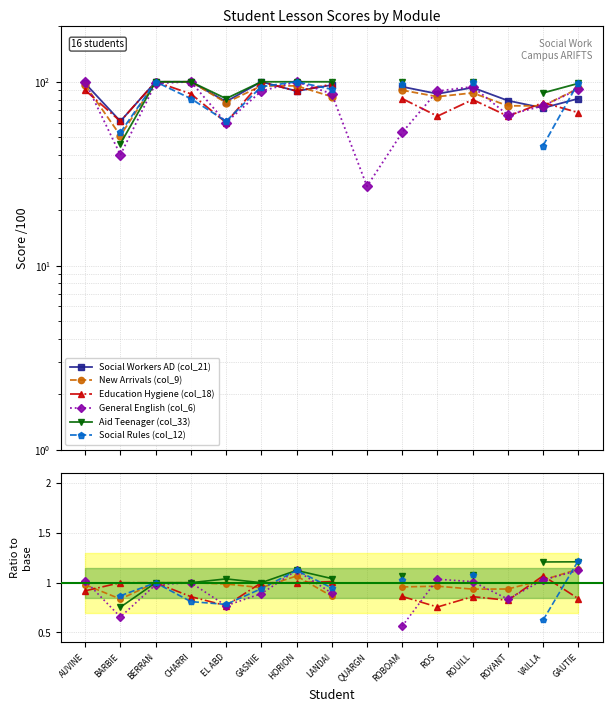

Rank the series by their maximum value, from highest to lowest.

Social Workers AD (col_21), New Arrivals (col_9), General English (col_6), Aid Teenager (col_33), Social Rules (col_12), Education Hygiene (col_18)